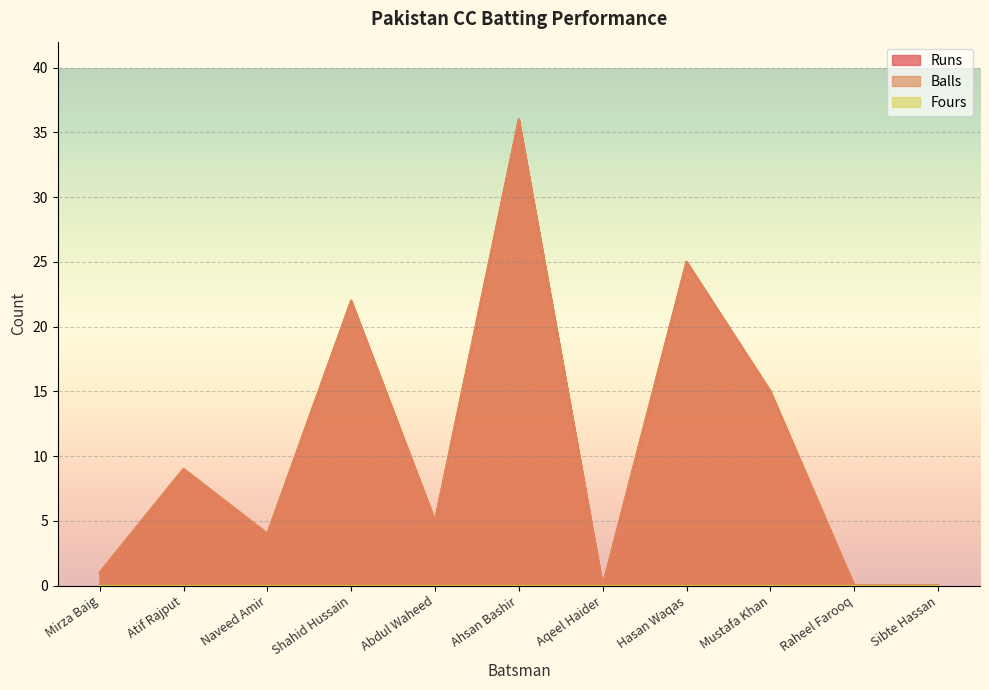

At which label does Runs first exceed 5?

Atif Rajput